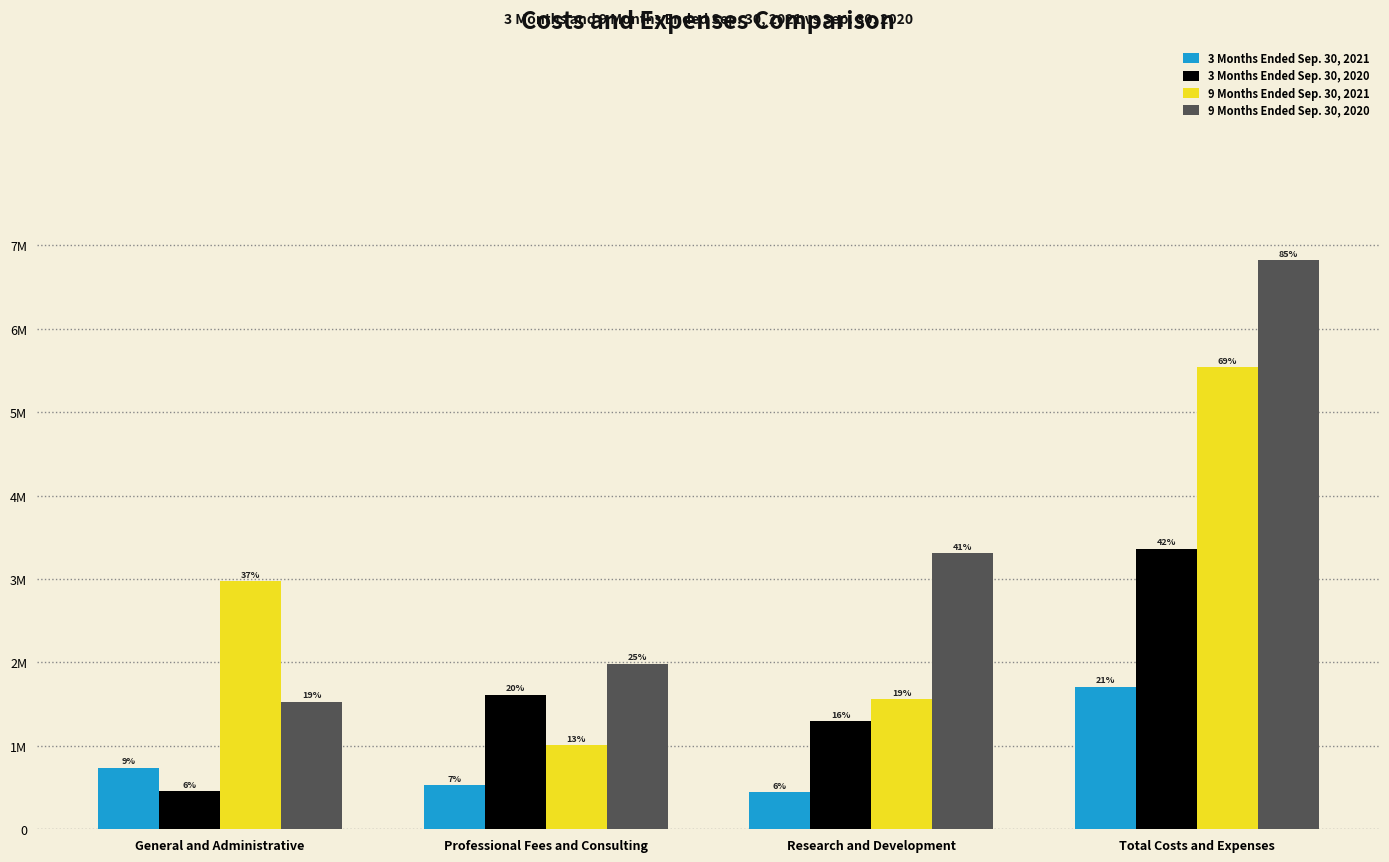

What is the approximate value of 9 Months Ended Sep. 30, 2020 at Total Costs and Expenses, to the nearest 10?

6820660